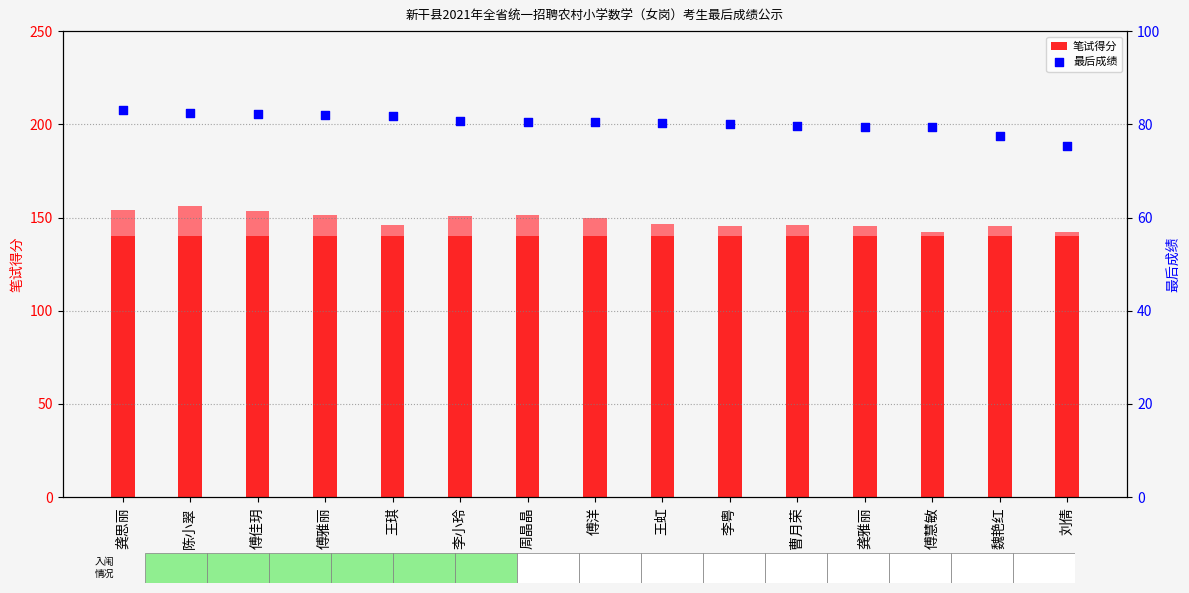

What are all the series names shown in the legend?

笔试得分, 最后成绩